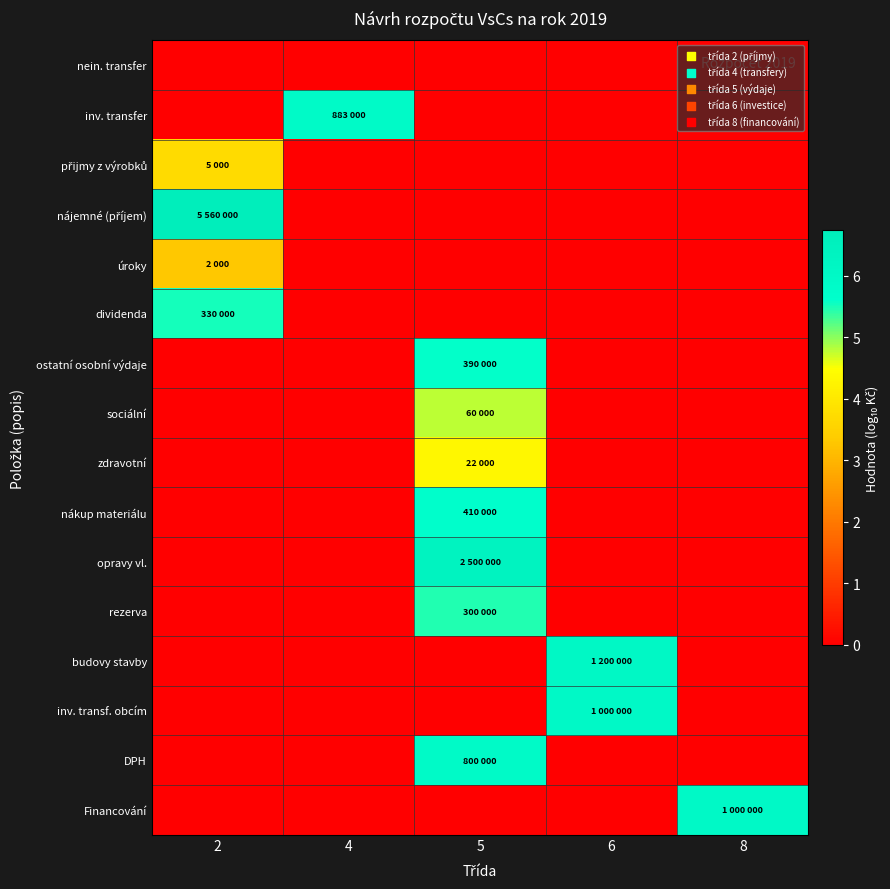

Which series has the largest total across all categories?

nájemné (příjem)